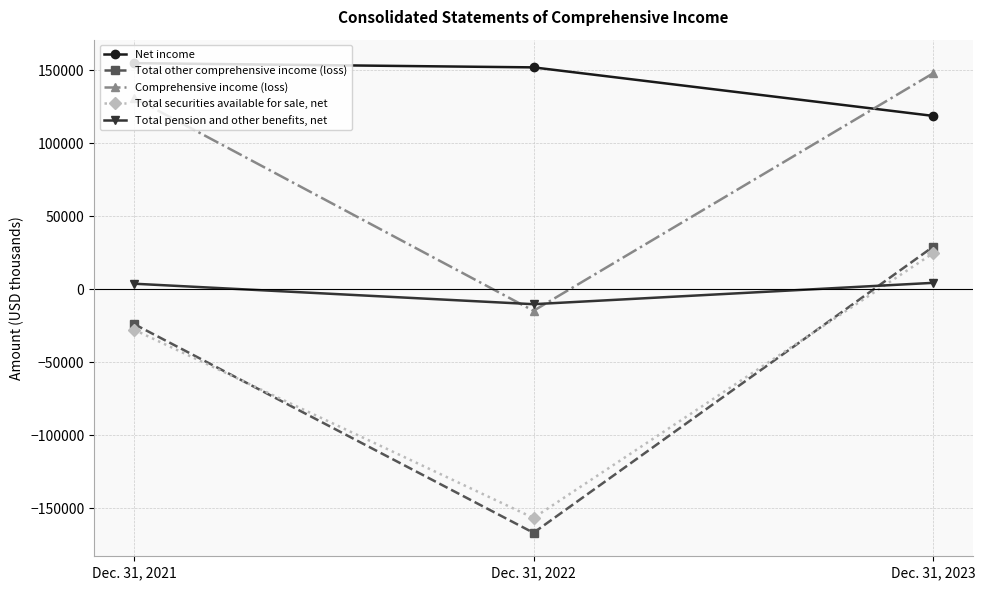

Which series has the widest spread of values?

Total other comprehensive income (loss)